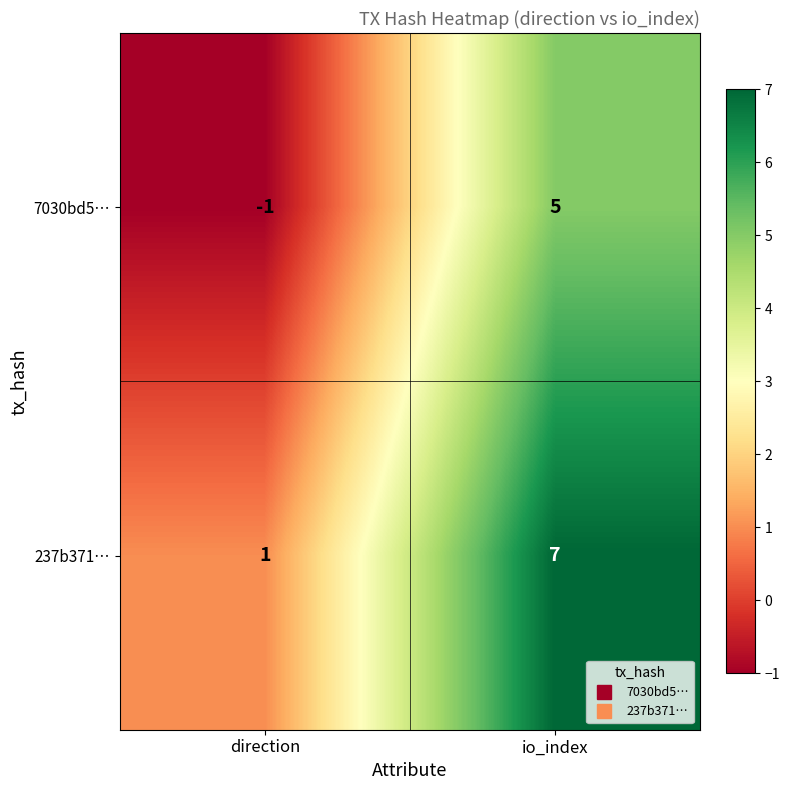

Rank the series at io_index from lowest to highest value.

7030bd5…, 237b371…